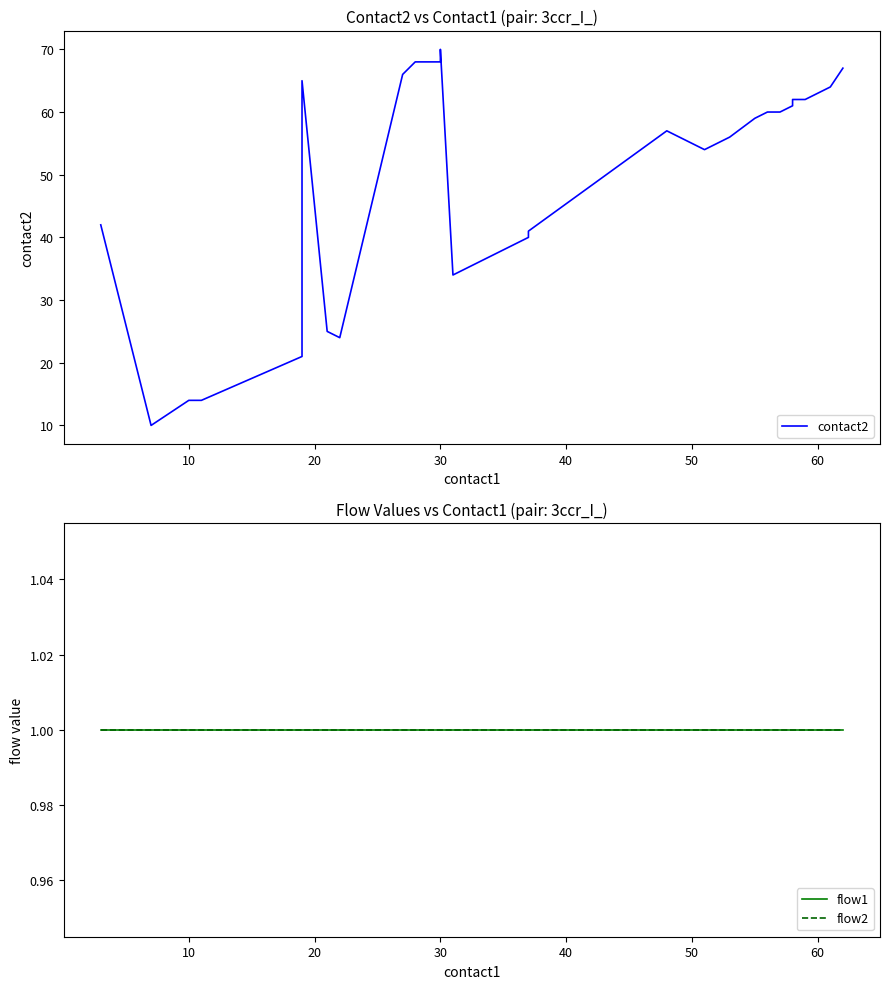

At how many categories does at least one series exceed 4?

26